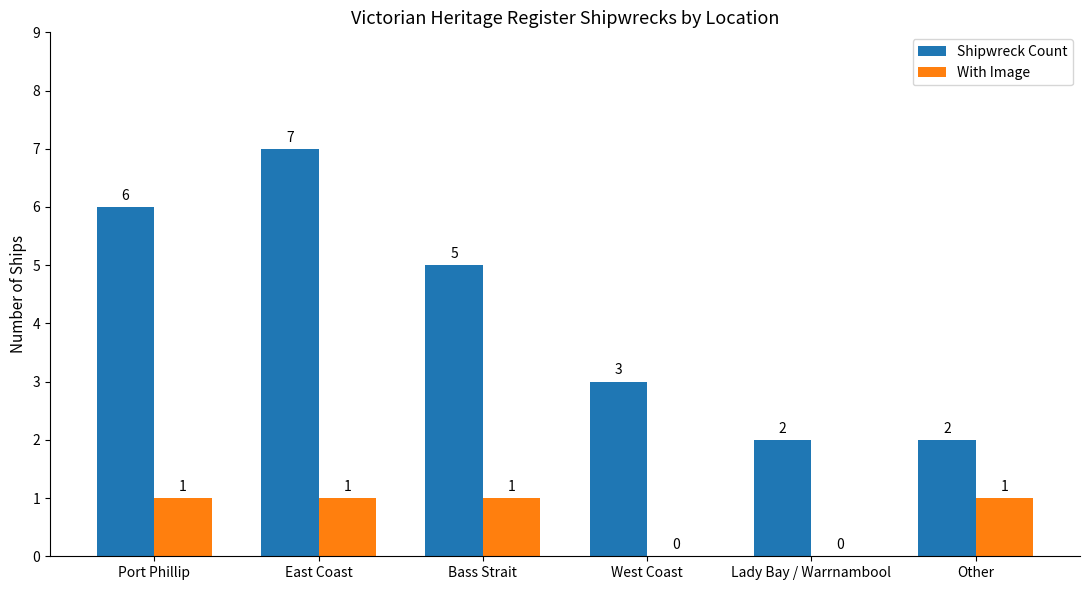

What are all the series names shown in the legend?

Shipwreck Count, With Image